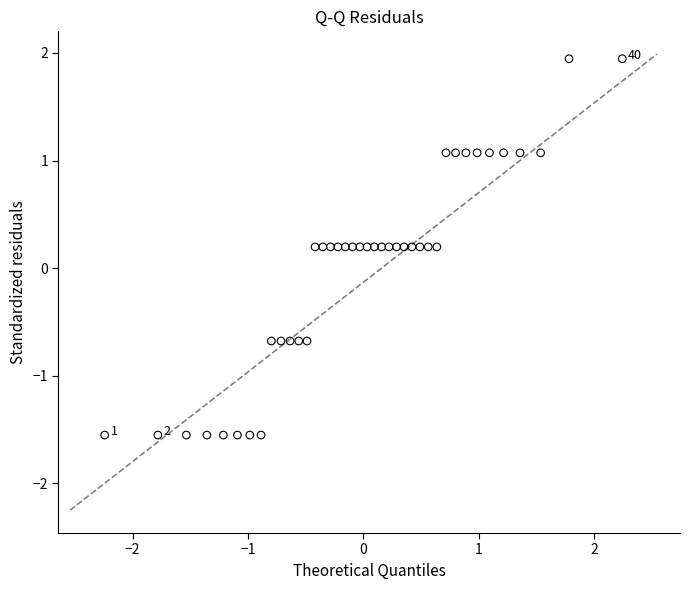

What is the range of X values (max minus min)?

4.5